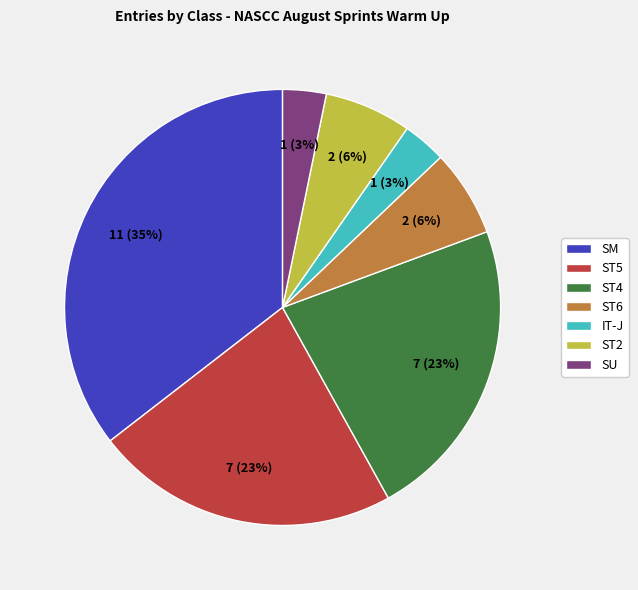

Which category has the biggest portion of the pie?

SM